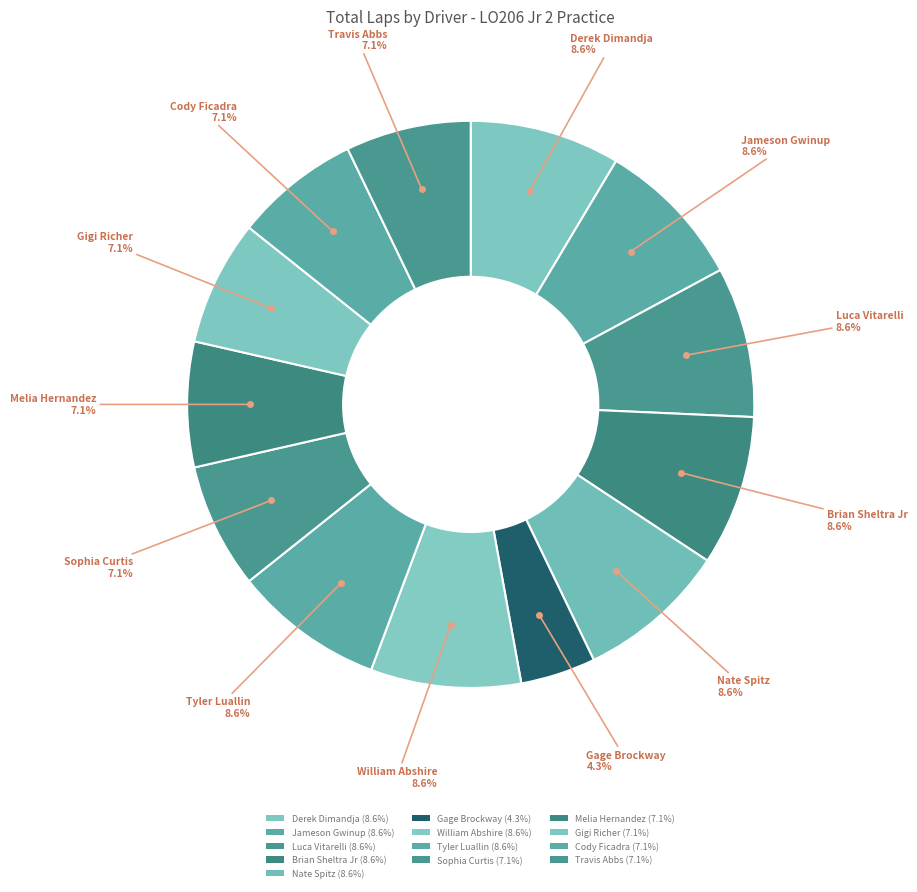

To the nearest percent, what is the average slice percentage?

8%